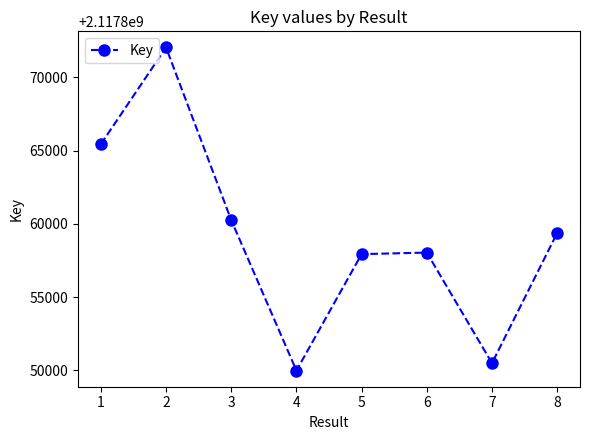

Where is the first local minimum?

4